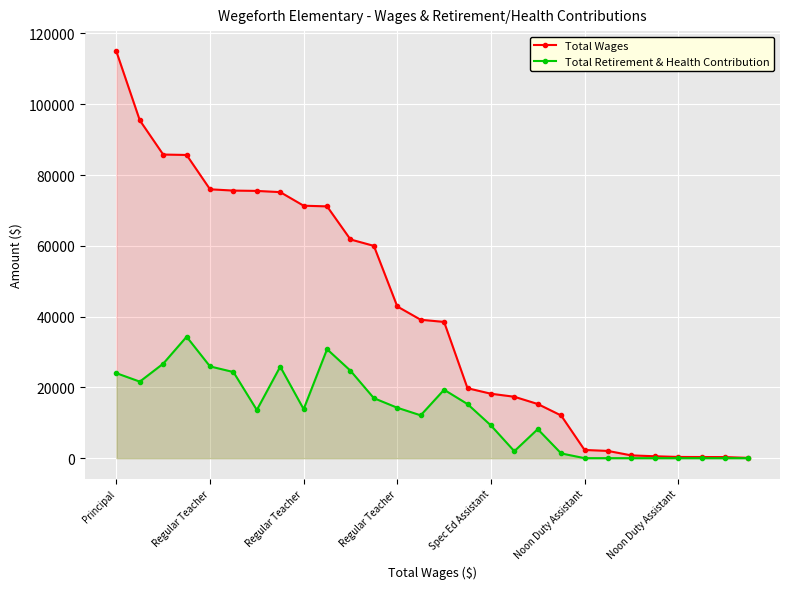

What is the difference between the highest and lowest values at 11?

43034